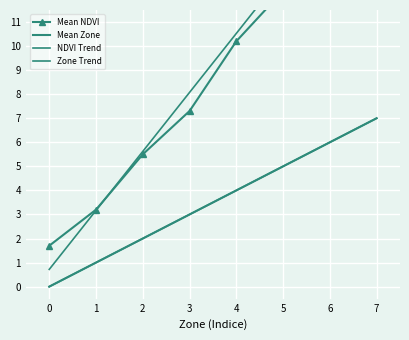

Reading left to right, list all the values displayed in this chart.

Mean NDVI: 0=1.7	1=3.2	2=5.5	3=7.3	4=10.2	5=12.3	6=14.4	7=19.8
Mean Zone: 0=0.0	1=1.0	2=2.0	3=3.0	4=4.0	5=5.0	6=6.0	7=7.0
NDVI Trend: 0=0.7	1=3.2	2=5.6	3=8.1	4=10.5	5=13.0	6=15.4	7=17.9
Zone Trend: 0=-0.0	1=1.0	2=2.0	3=3.0	4=4.0	5=5.0	6=6.0	7=7.0